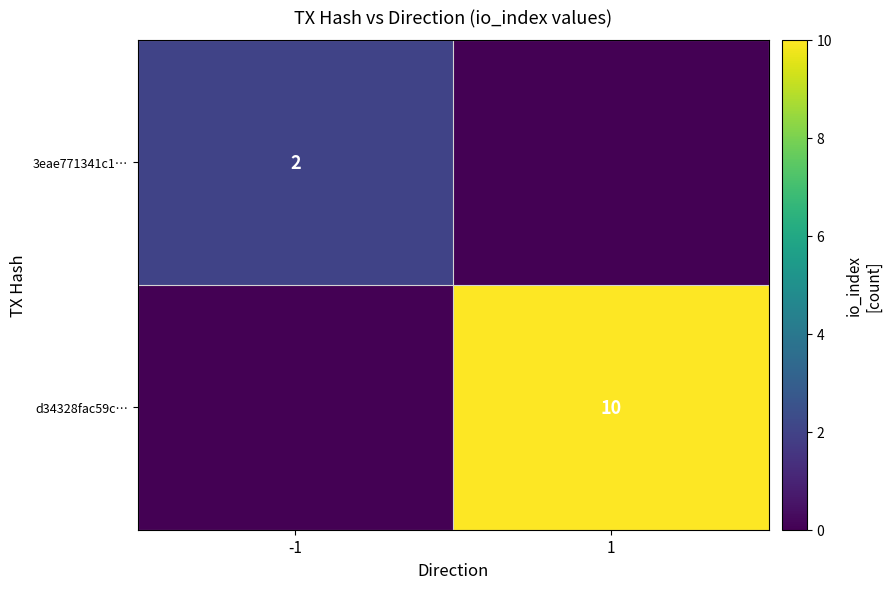

Is it true that d34328fac59c… equals 10 at 1?

True